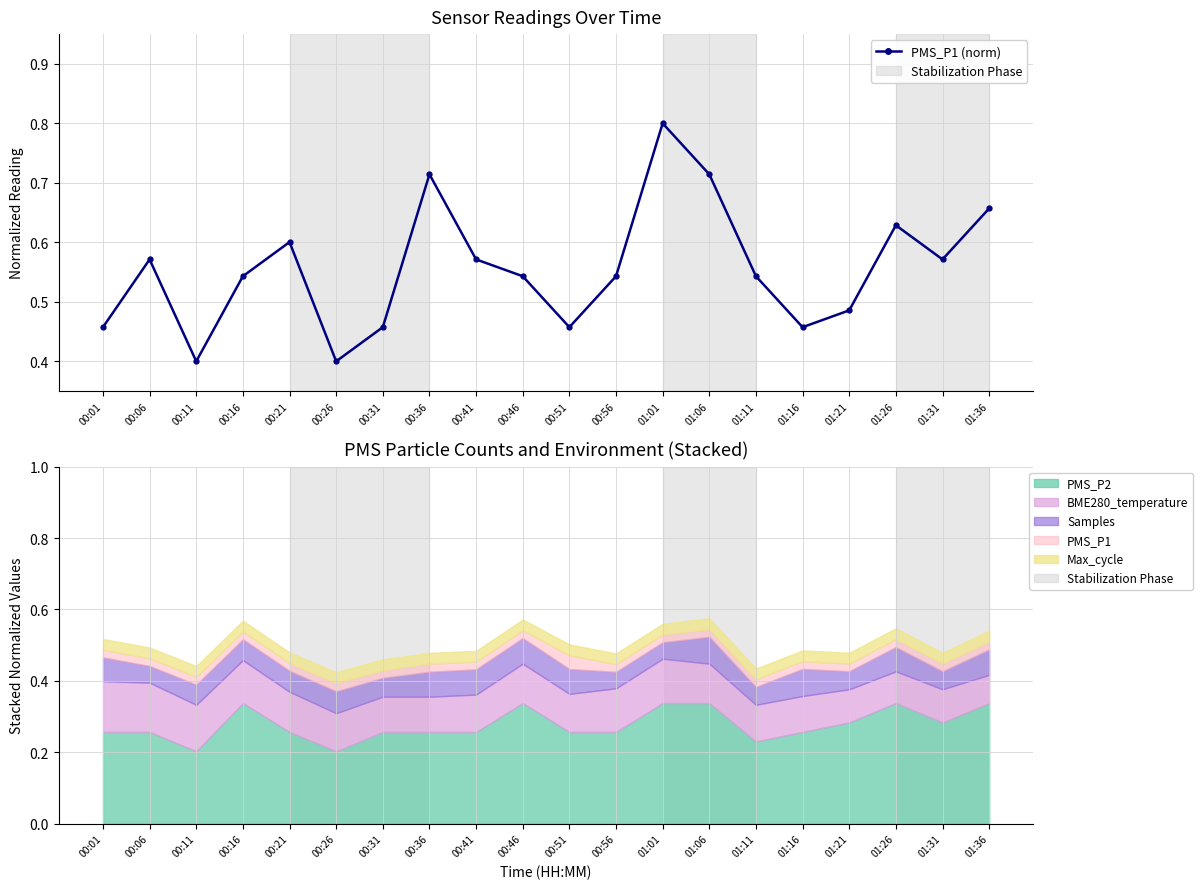

What is the minimum value shown in the chart?

0.4